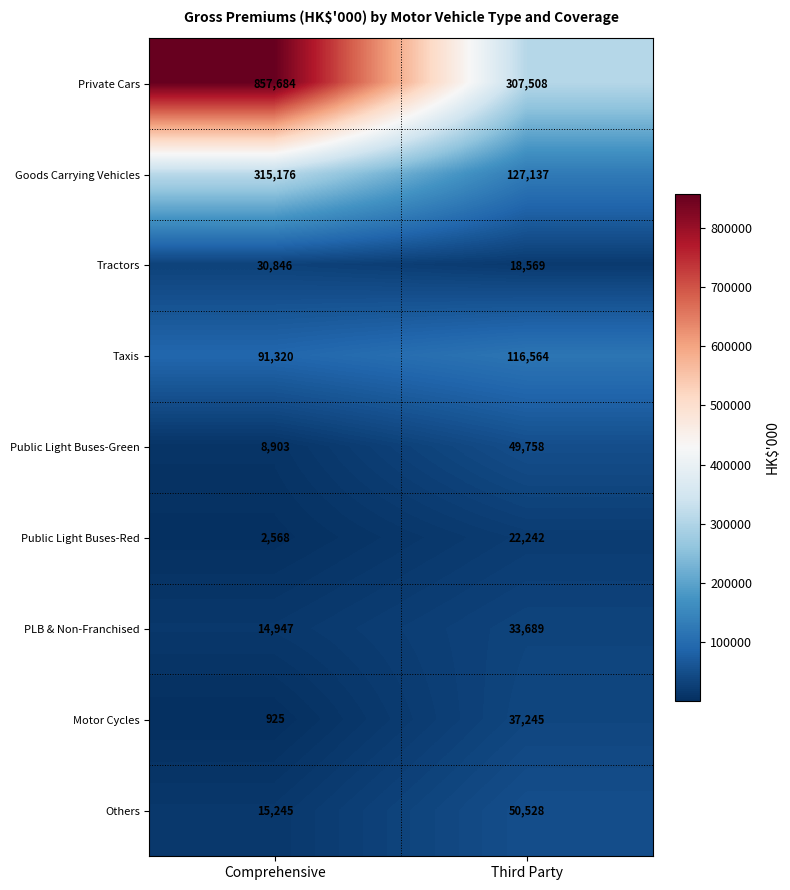

Which series has the widest spread of values?

Private Cars